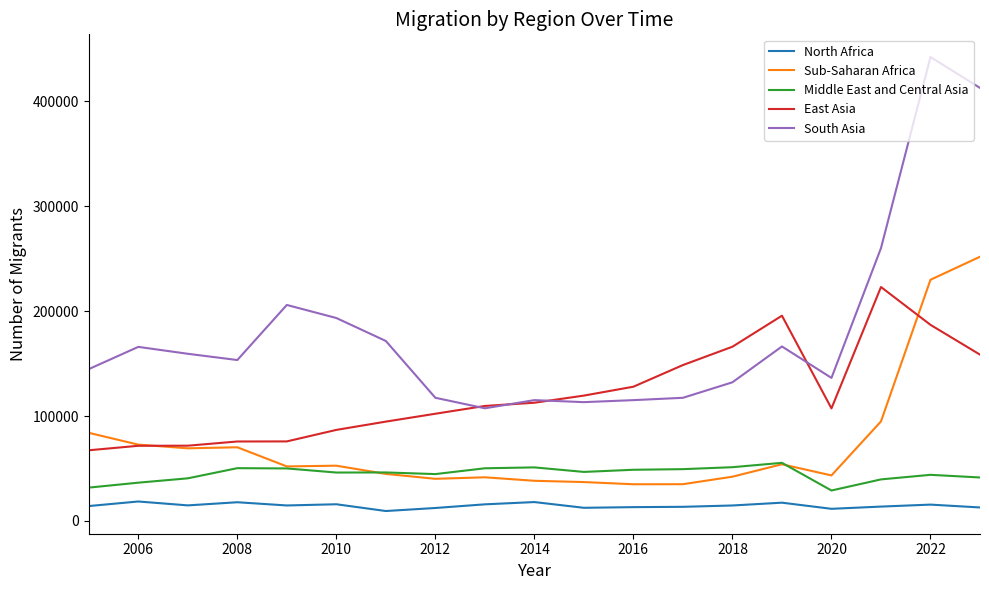

What is the maximum value for Middle East and Central Asia?

55404